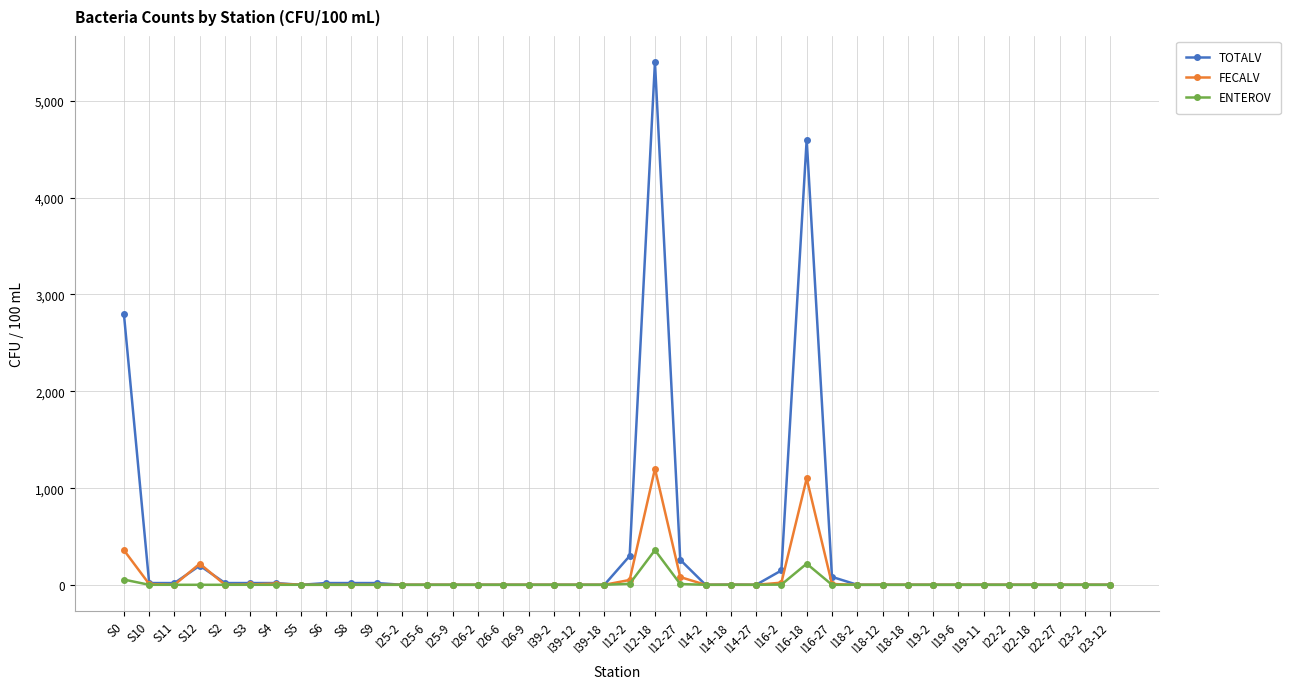

At how many categories does at least one series exceed 2662?

3